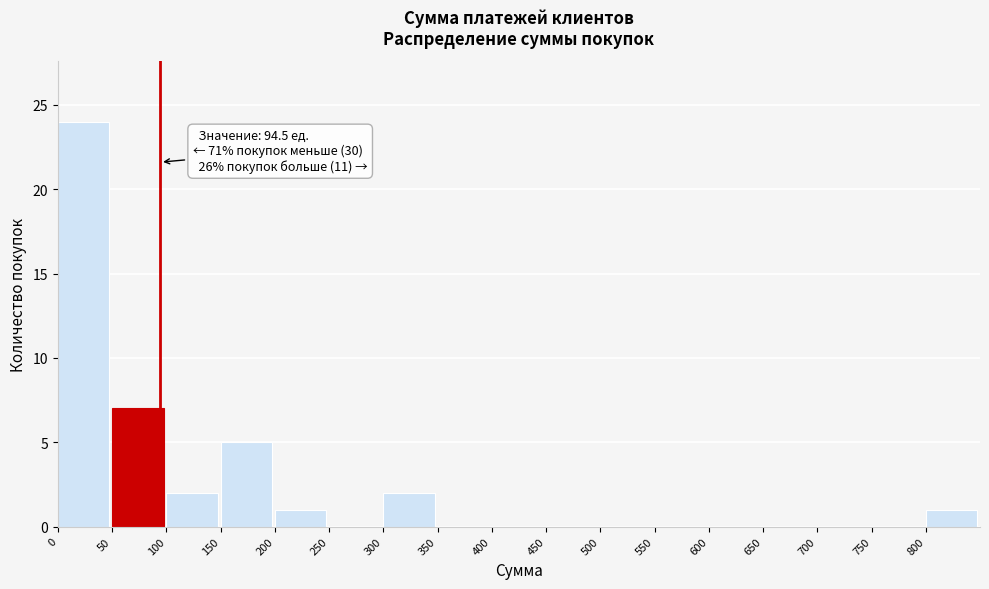

Which range on the x-axis has the tallest bar?

0 to 50